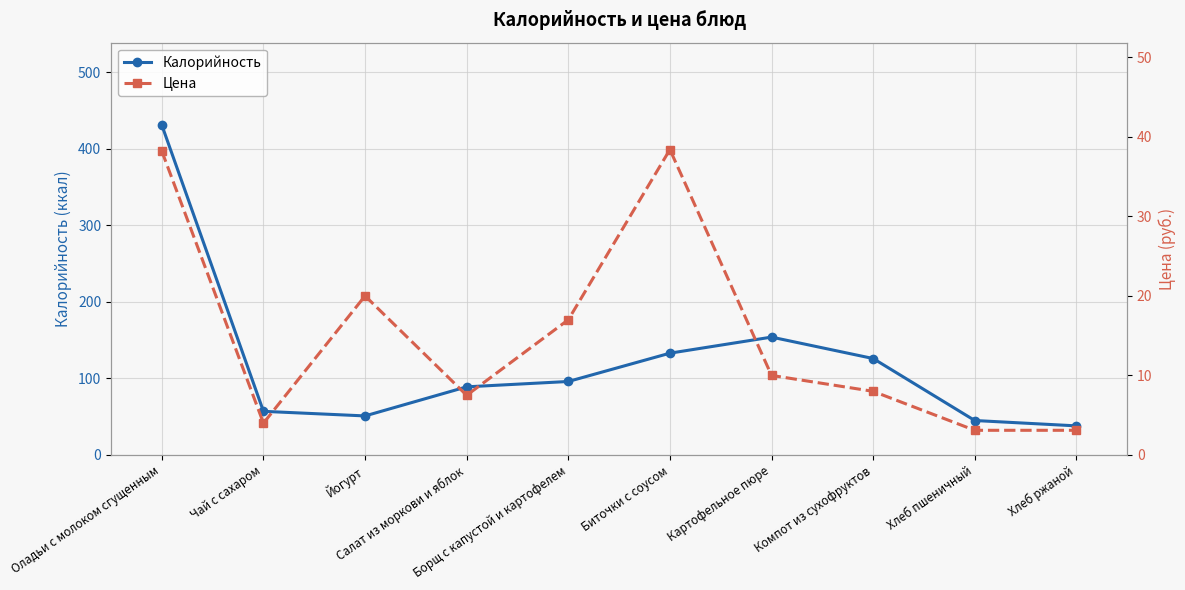

Reading right to left, list all the values displayed in this chart.

Калорийность: Хлеб ржаной=38.0	Хлеб пшеничный=45.0	Компот из сухофруктов=126.0	Картофельное пюре=154.0	Биточки с соусом=133.0	Борщ с капустой и картофелем=96.0	Салат из моркови и яблок=89.0	Йогурт=51.0	Чай с сахаром=57.0	Оладьи с молоком сгущенным=431.0
Цена: Хлеб ржаной=3.1	Хлеб пшеничный=3.1	Компот из сухофруктов=8.0	Картофельное пюре=10.0	Биточки с соусом=38.4	Борщ с капустой и картофелем=17.0	Салат из моркови и яблок=7.5	Йогурт=20.0	Чай с сахаром=4.0	Оладьи с молоком сгущенным=38.2